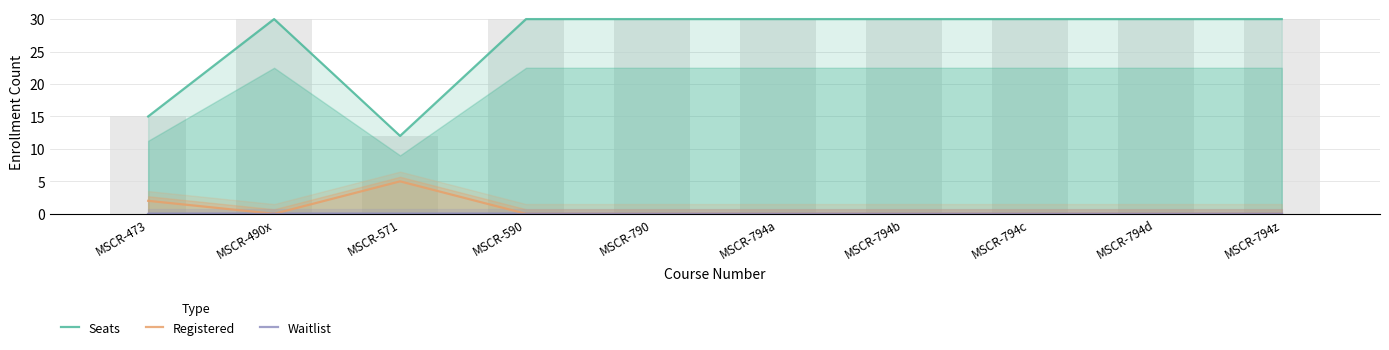

How many groups of bars are there?

10